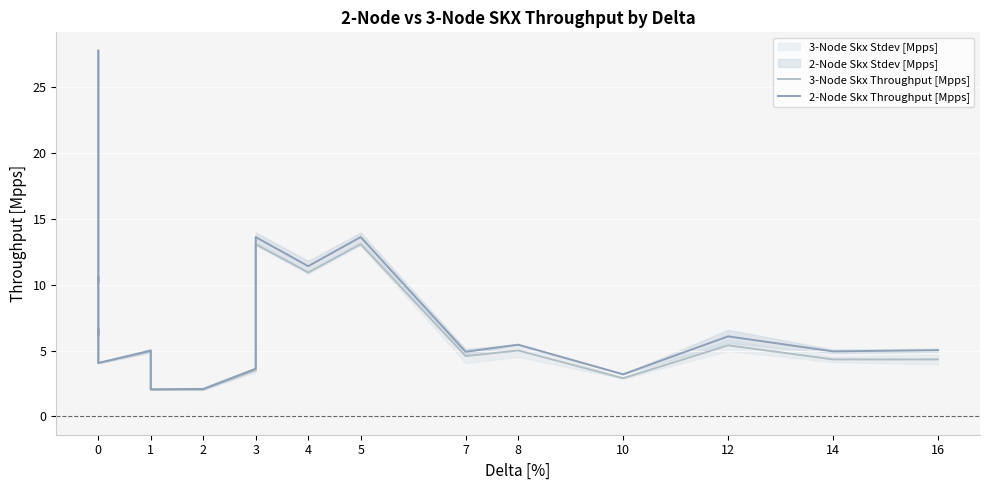

How many data points does each series have?

35